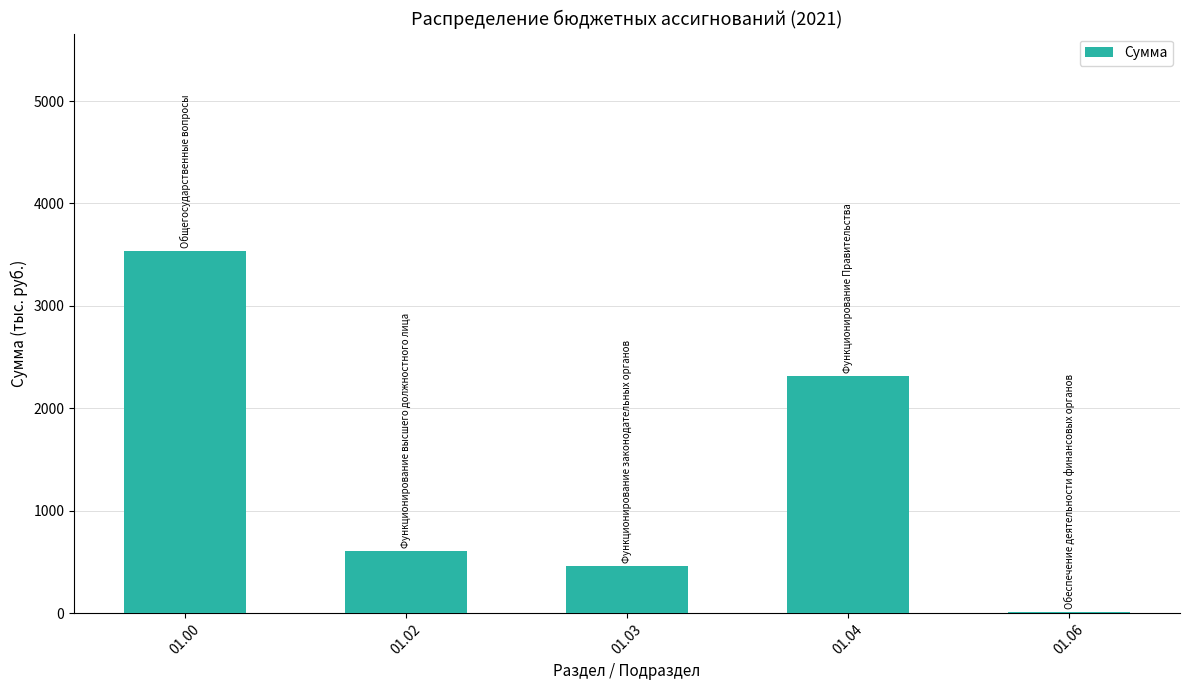

What is the sum of the values at 01.04 and 01.00?

5855.9